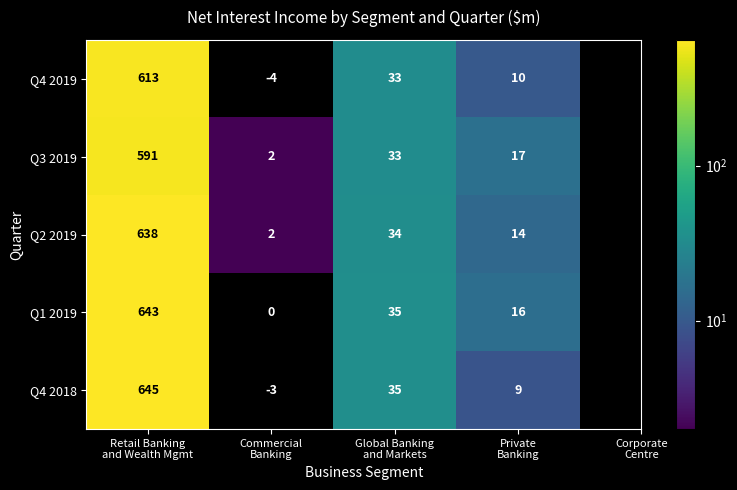

What is the difference between the highest and lowest values at Commercial
Banking?

6